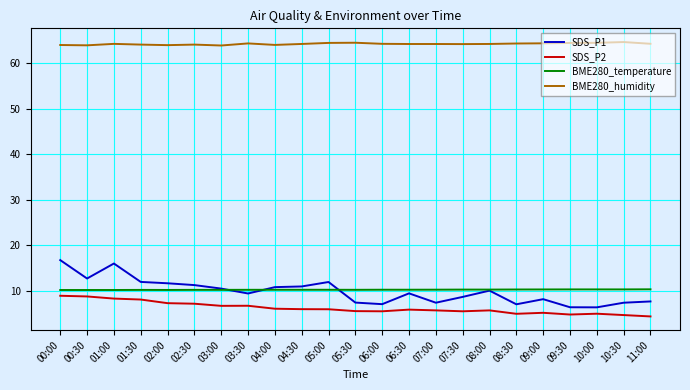

Which series has the largest total across all categories?

BME280_humidity